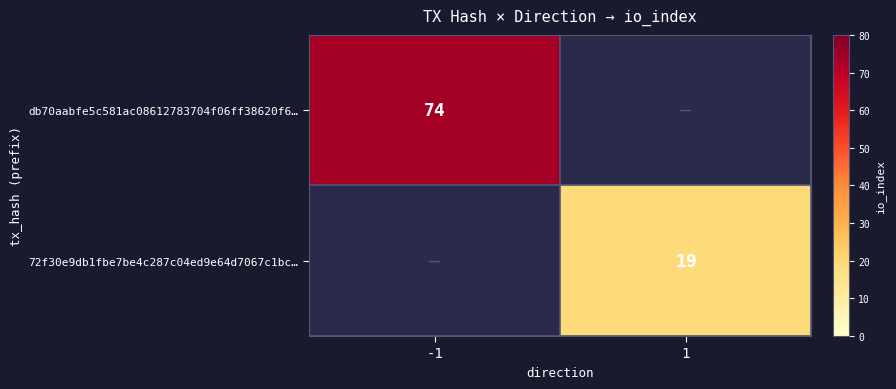

At which category is the sum across all series the highest?

-1